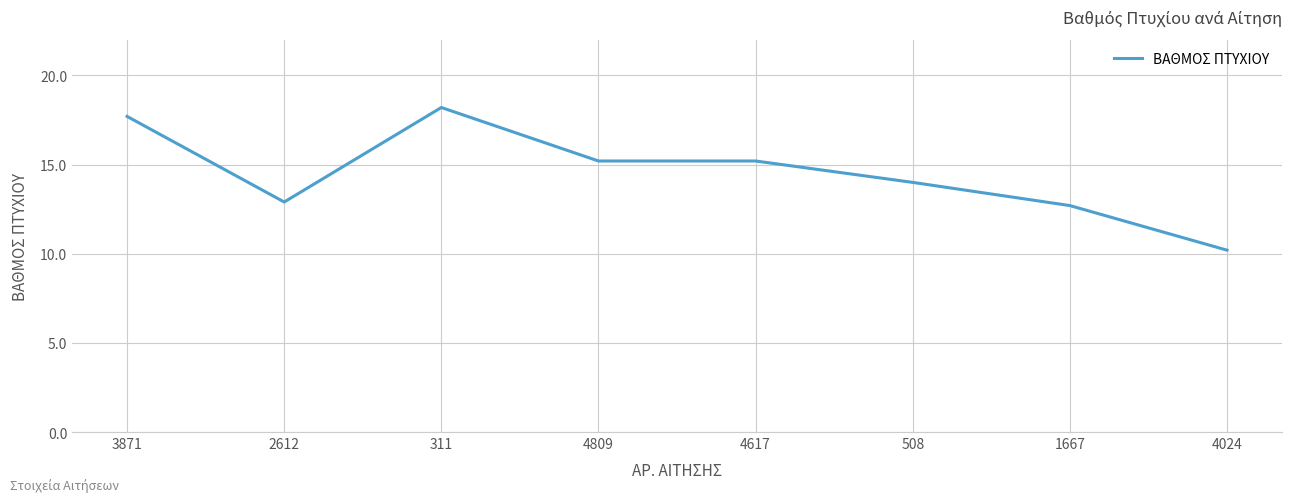

At which category does the chart reach its peak across all series?

311